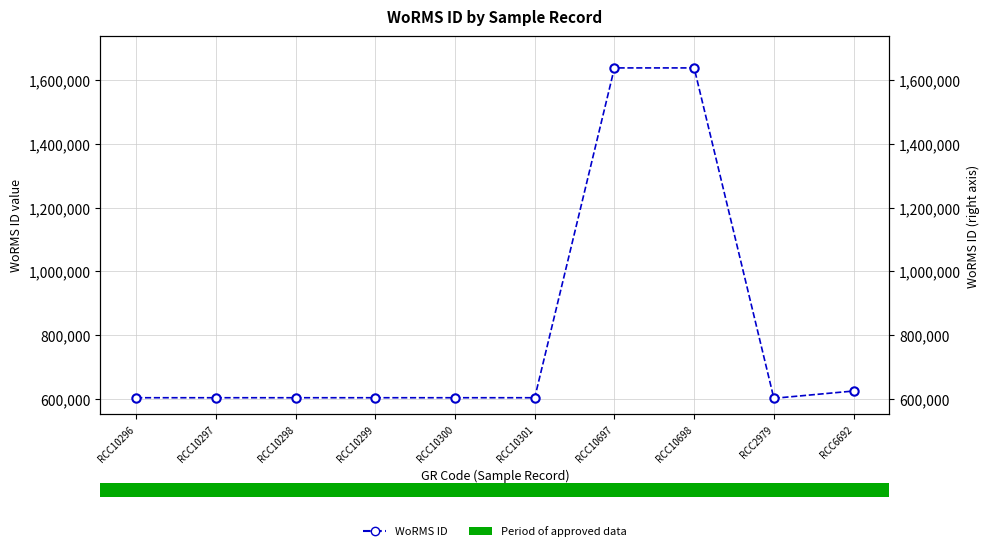

What is the approximate value at RCC6692, to the nearest 10?

623860